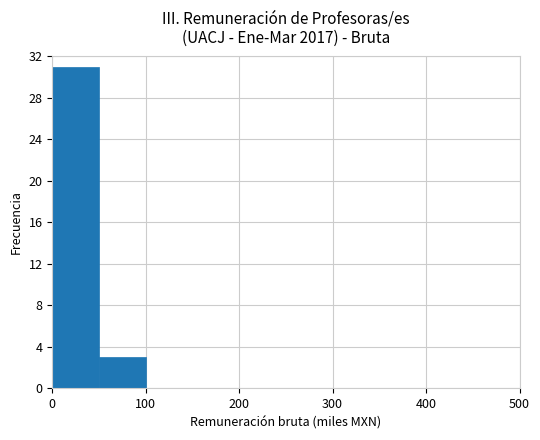

What is the sum of all values?

34